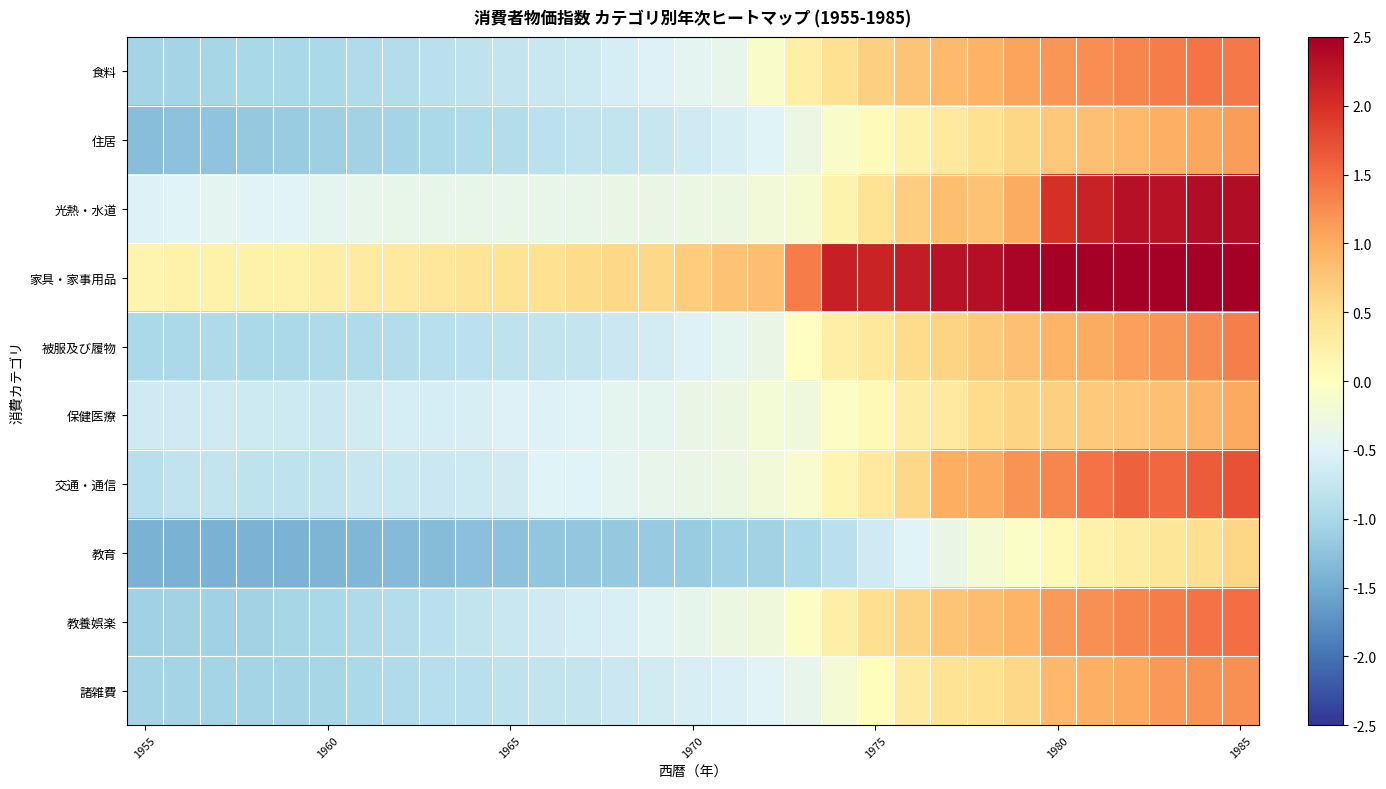

At how many categories does at least one series exceed 1?

13